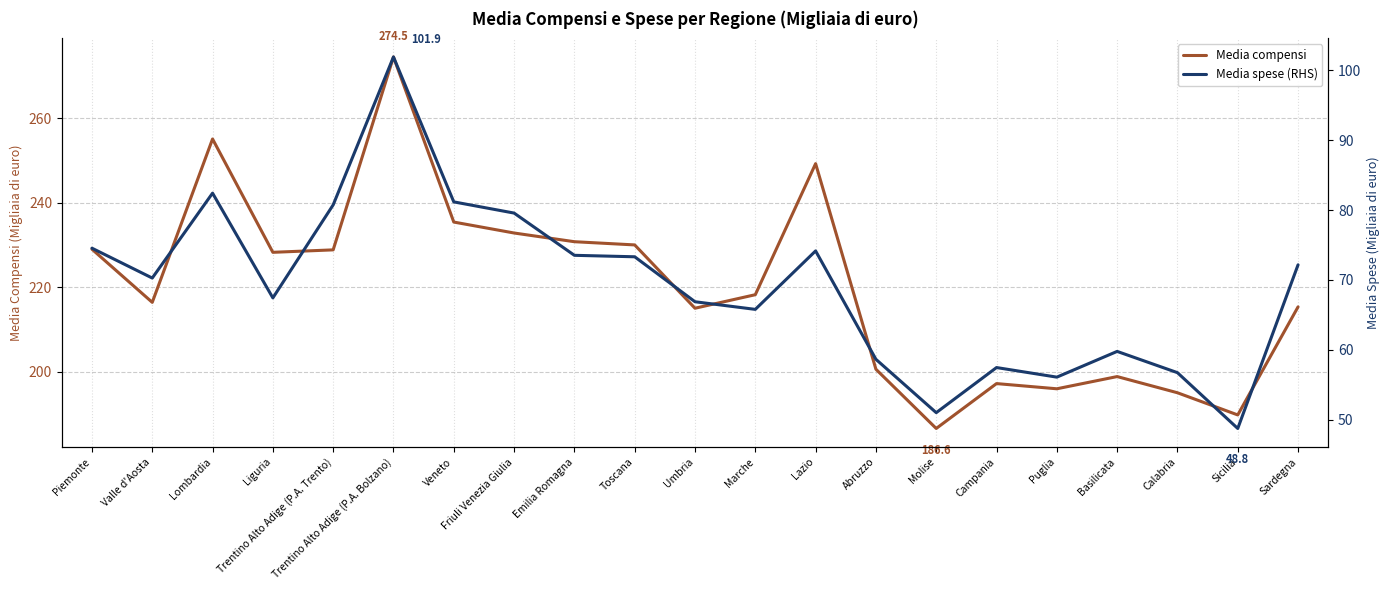

What is the label of the 6th point from the right?

Campania